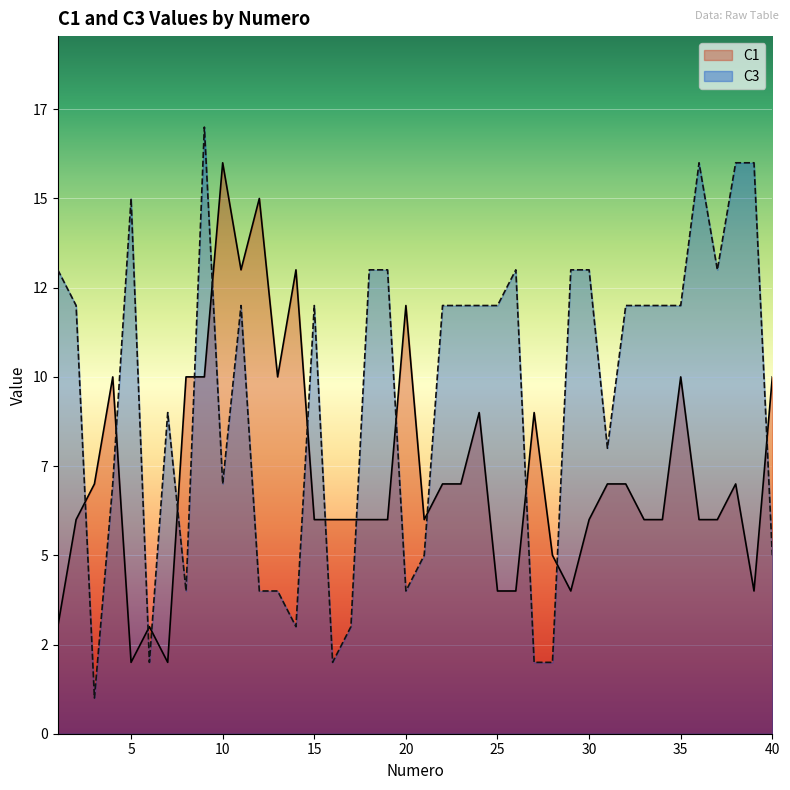

How many interior local valleys does the C3 series have?

9